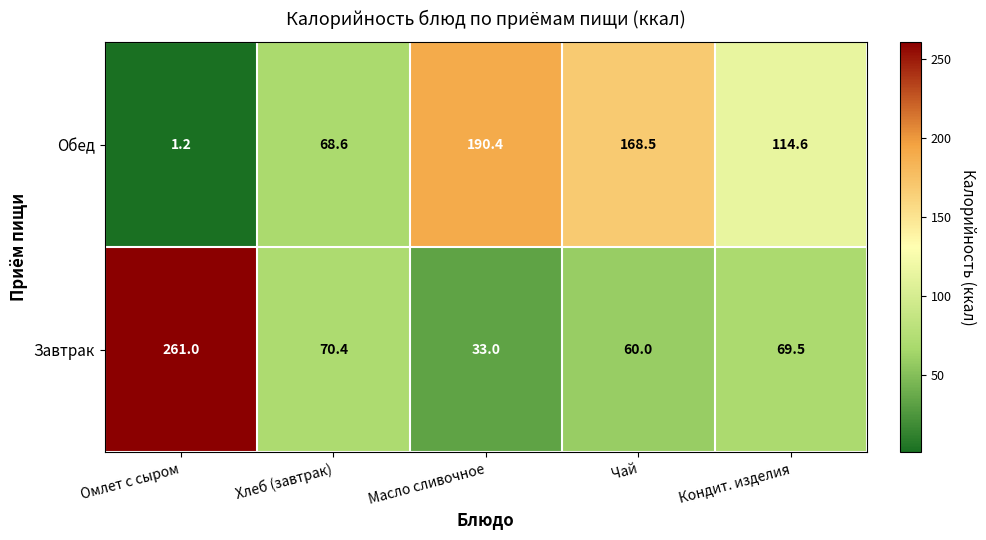

What is the spread (max minus min) of values at Омлет с сыром?

259.8